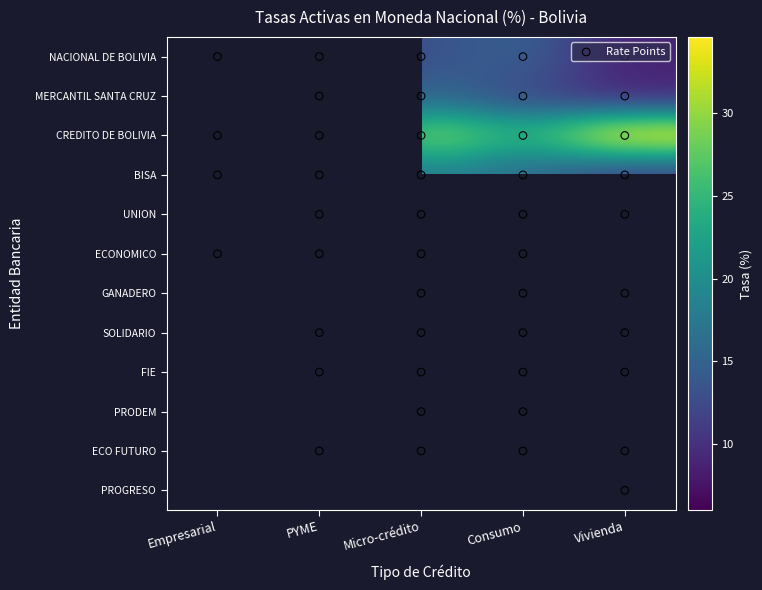

List the labels in order of PRODEM value, smallest first.

Empresarial, PYME, Micro-crédito, Consumo, Vivienda